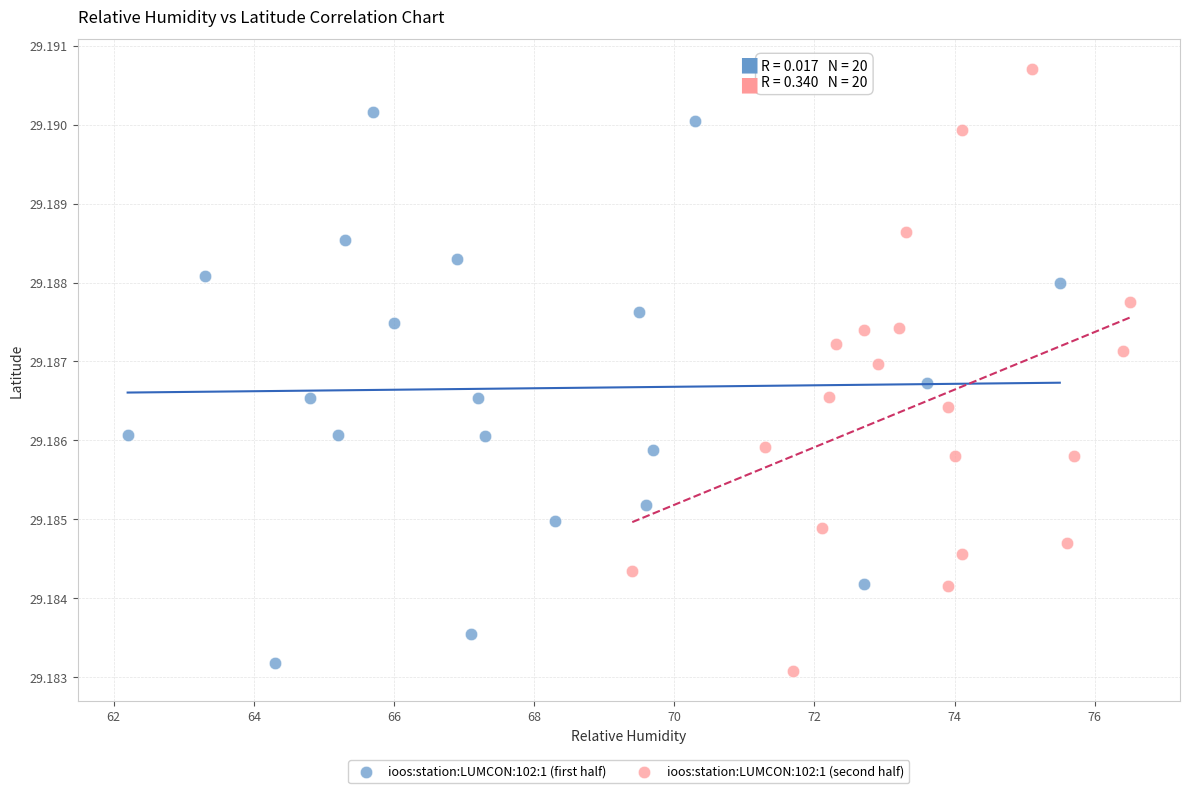

Which series has the largest Y range (max minus min)?

ioos:station:LUMCON:102:1 (second half)